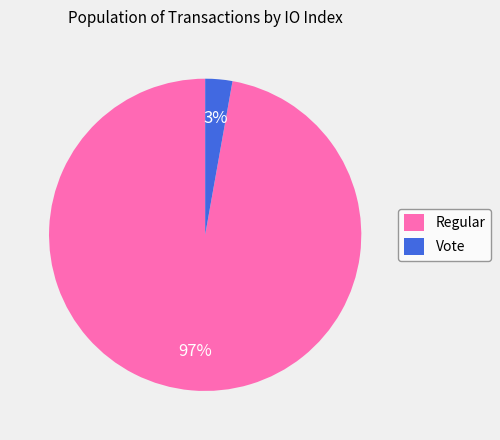

True or false: Vote accounts for 3% of the total.

True